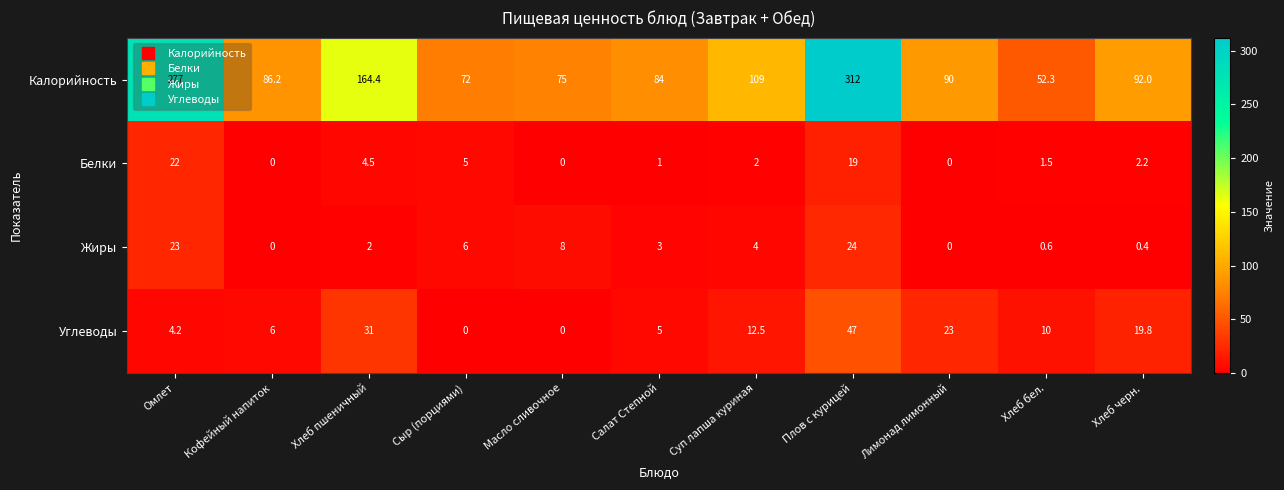

What is the maximum value shown in the chart?

312.0